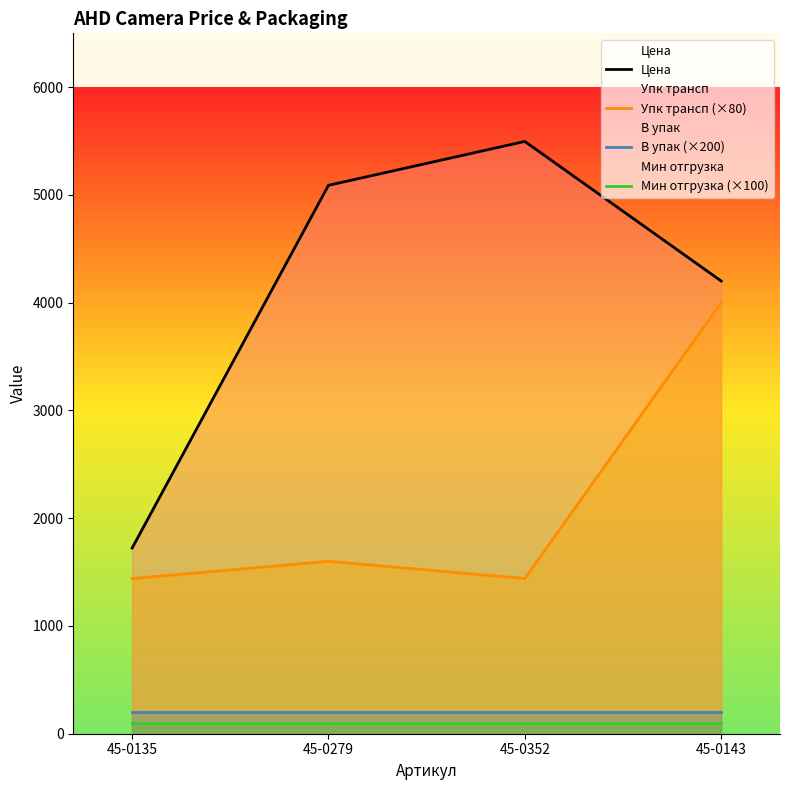

Is it true that В упак (×200) equals 264.4 at 45-0135?

False